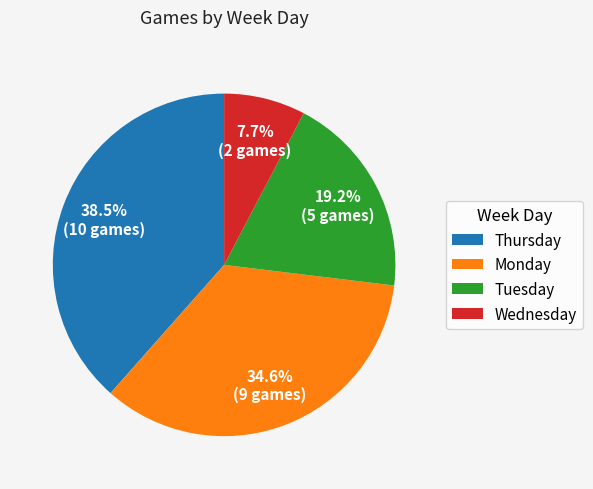

Which slice is the smallest?

Wednesday